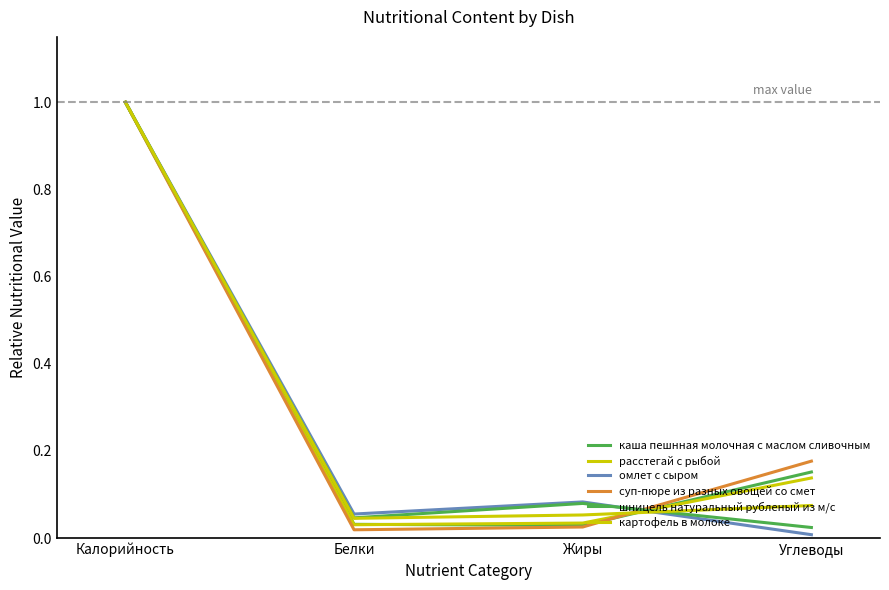

Does the chart have visible grid lines?

No